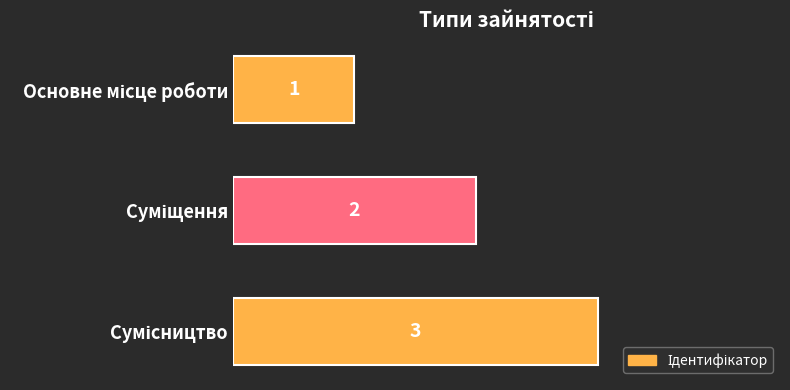

Count the values in the range 1 to 3.

3